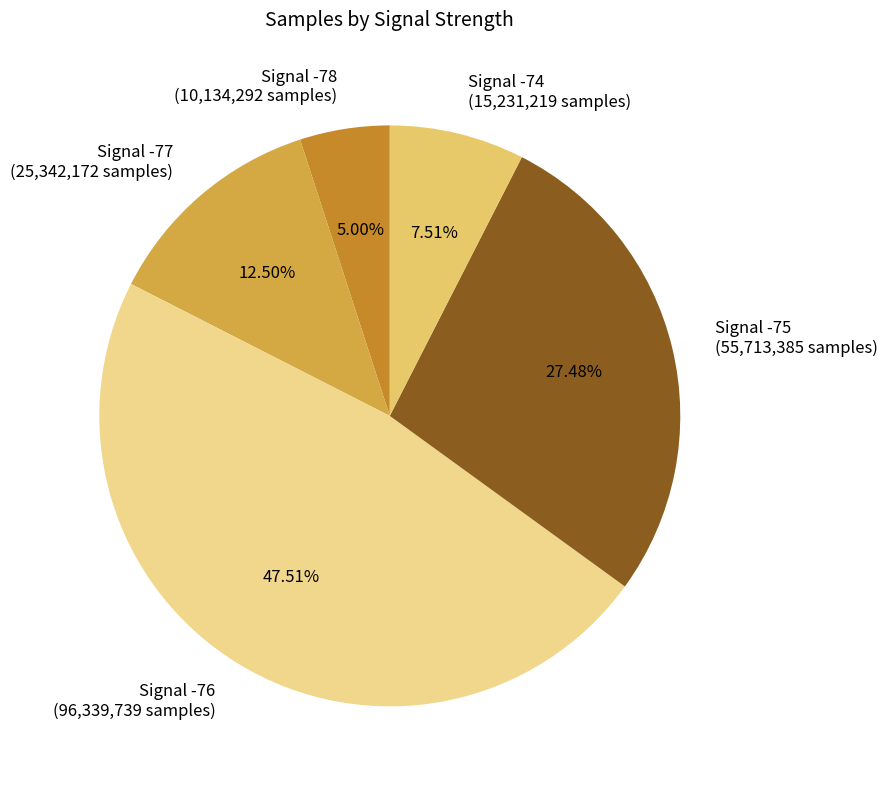

Between Signal -75 and Signal -78, which is larger?

Signal -75